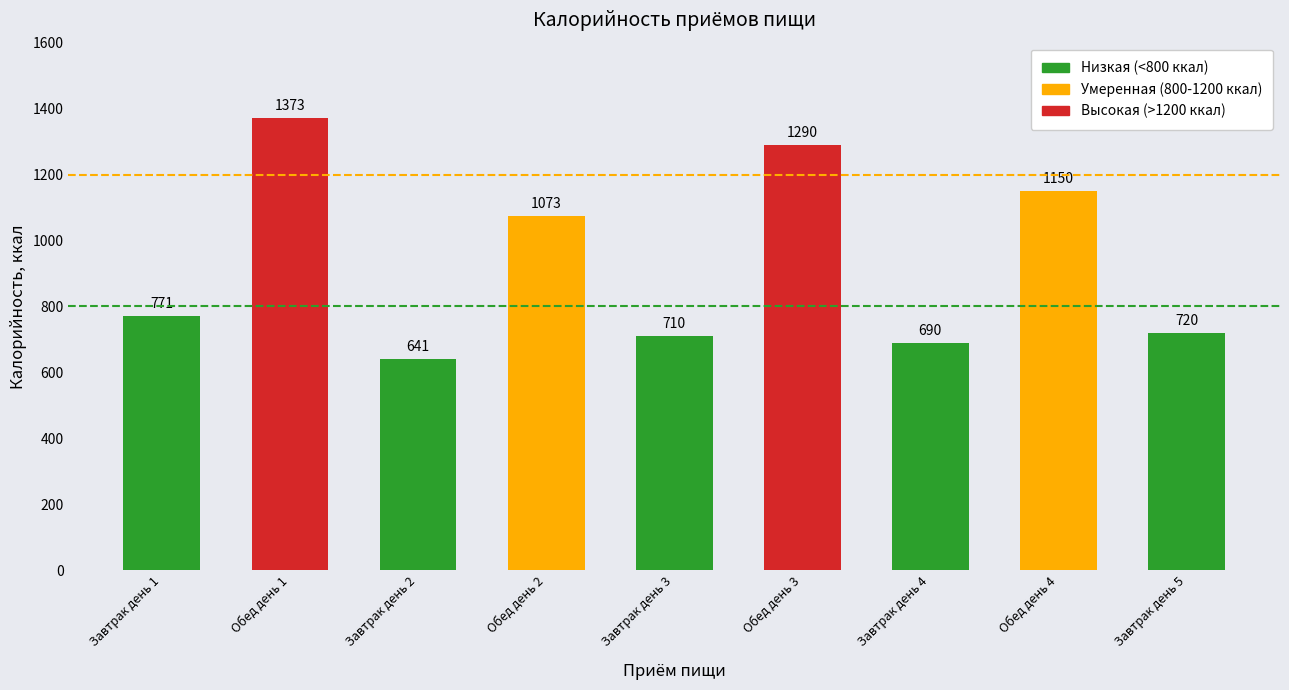

Reading right to left, what are all the values shown in this chart?

Завтрак день 5=720	Обед день 4=1150	Завтрак день 4=690	Обед день 3=1290	Завтрак день 3=710	Обед день 2=1073	Завтрак день 2=641	Обед день 1=1373	Завтрак день 1=771